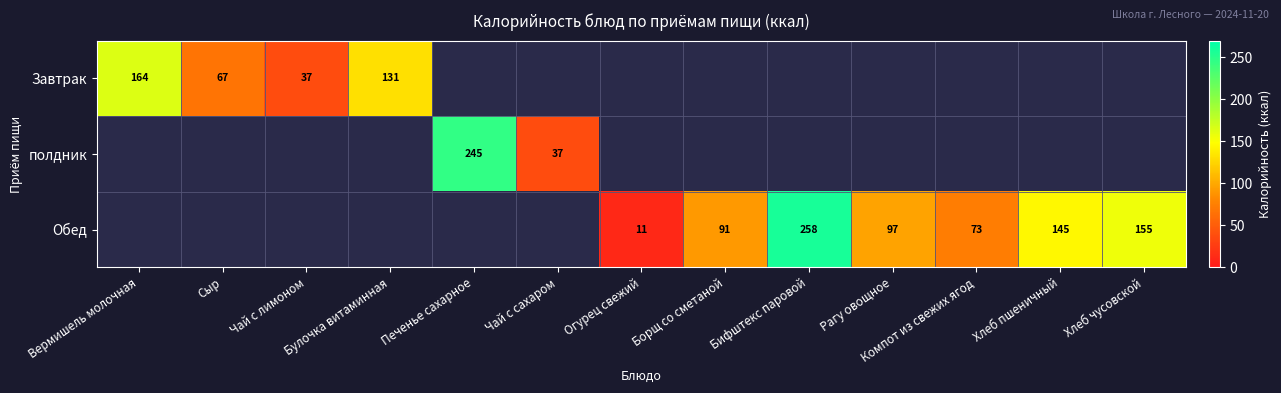

True or false: Обед has a value of 155.0 at Хлеб чусовской.

True